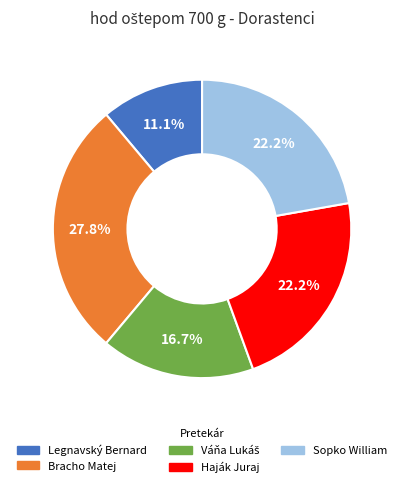

Which slice is the smallest?

Legnavský Bernard